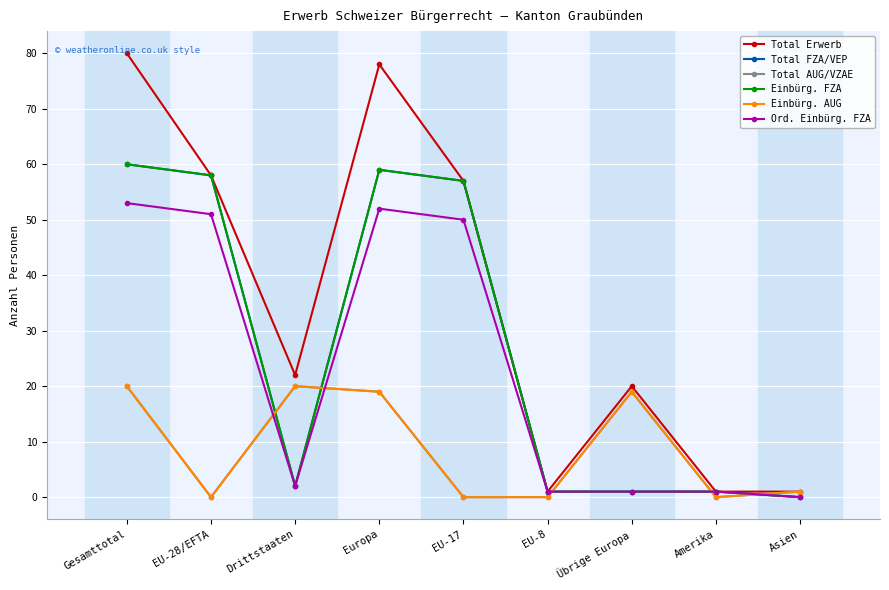

Is this an area chart (filled region under the line)?

No